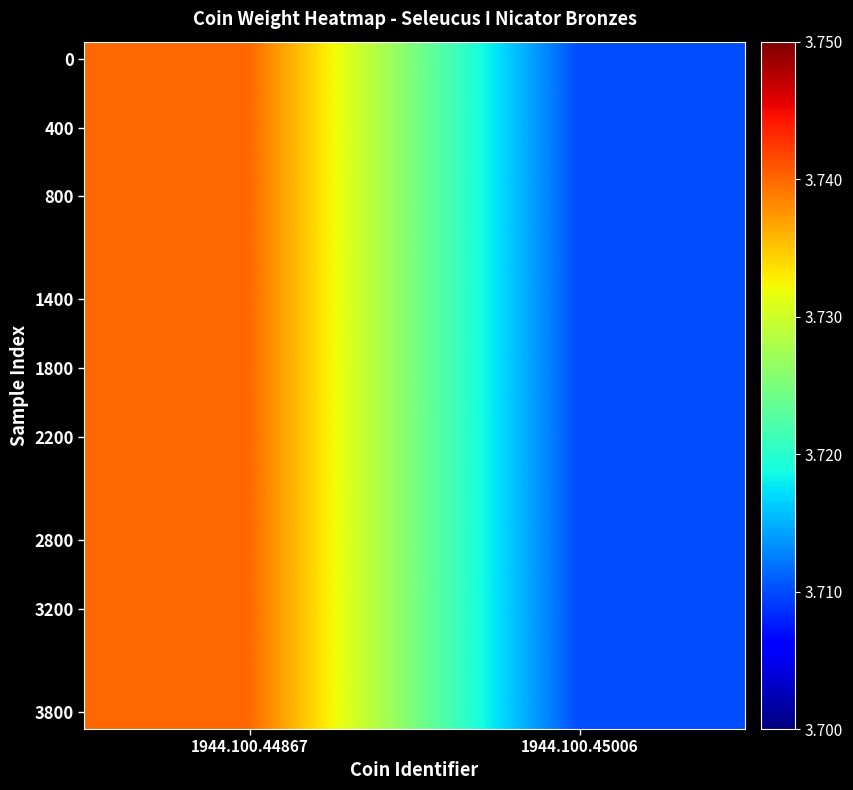

Between 1944.100.45006 and 1944.100.44867, which is larger?

1944.100.44867